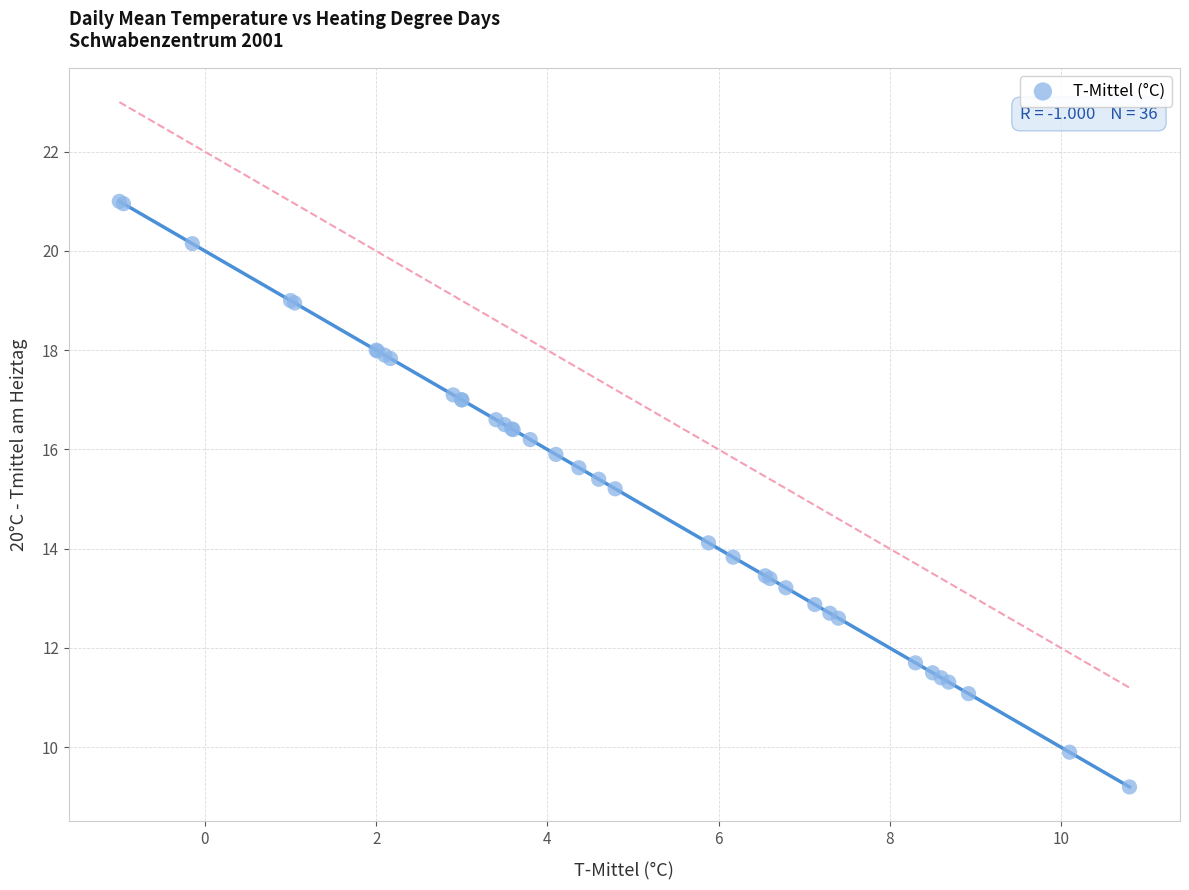

What Y value in the scatter plot is closest to 15?

15.2